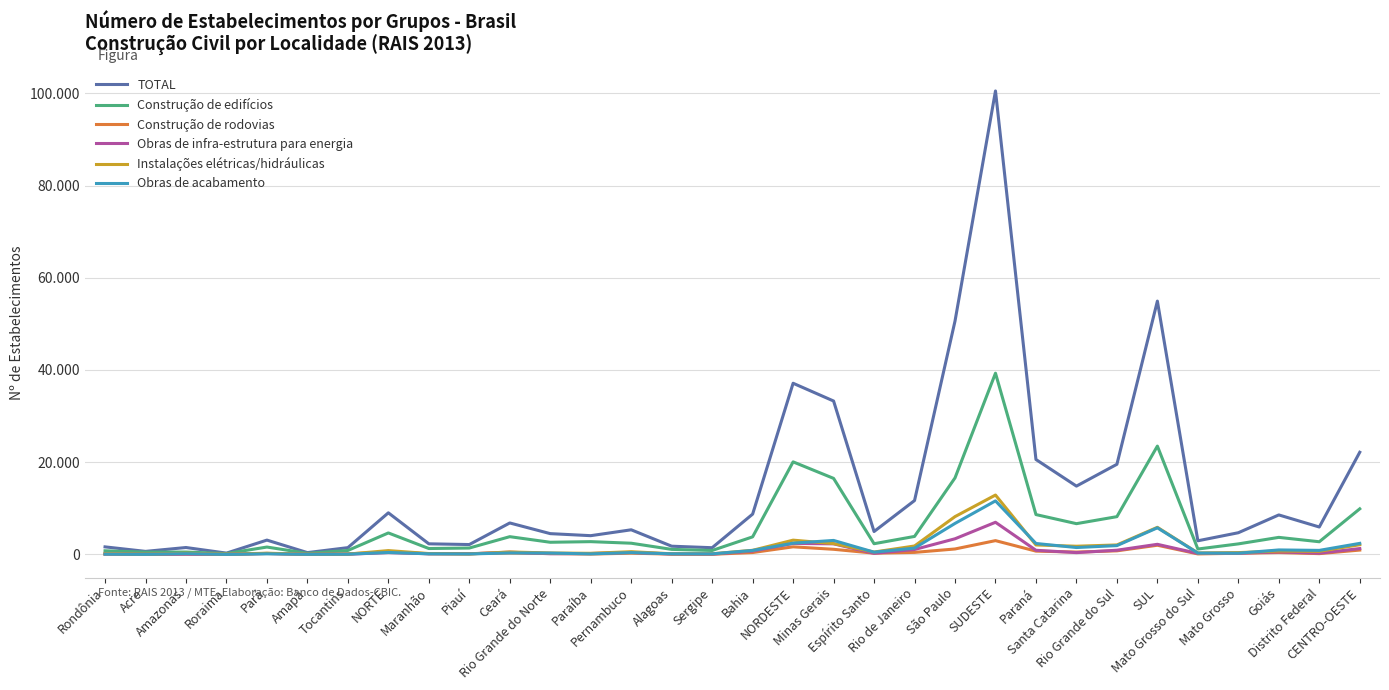

True or false: Construção de rodovias and TOTAL cross at least once.

False